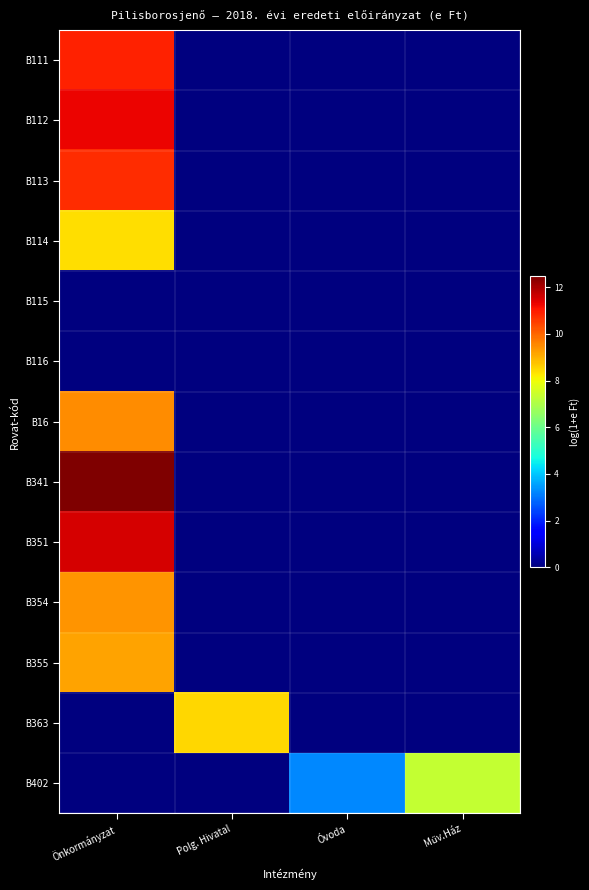

Which series has the largest total across all categories?

B341